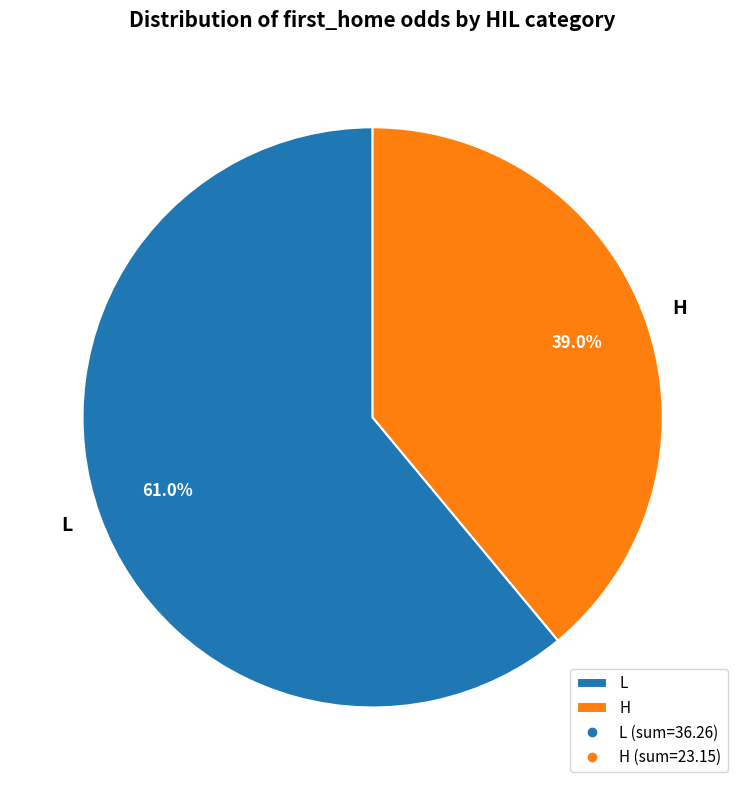

What percentage is the L slice, to the nearest percent?

61%